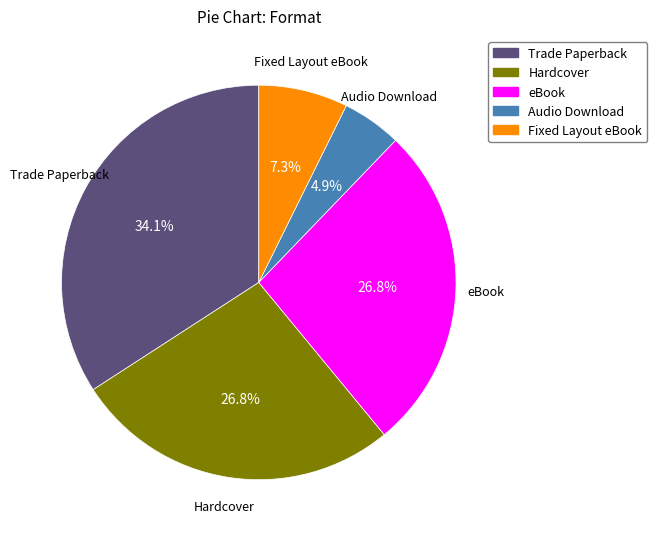

The Audio Download slice represents 5% of the pie. True or false?

True